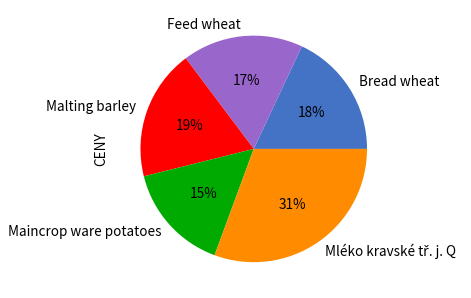

Which has a higher value, Maincrop ware potatoes or Malting barley?

Malting barley